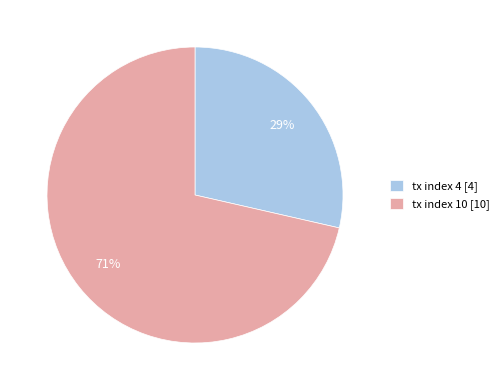

What is the smallest slice in the pie chart?

tx index 4